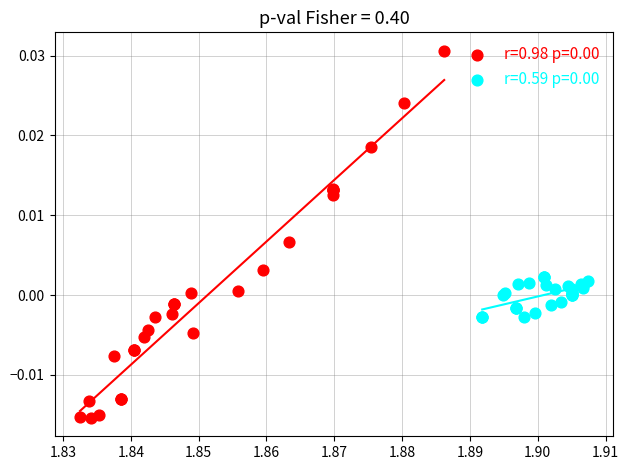

Which series has the largest Y range (max minus min)?

r=0.98 p=0.00